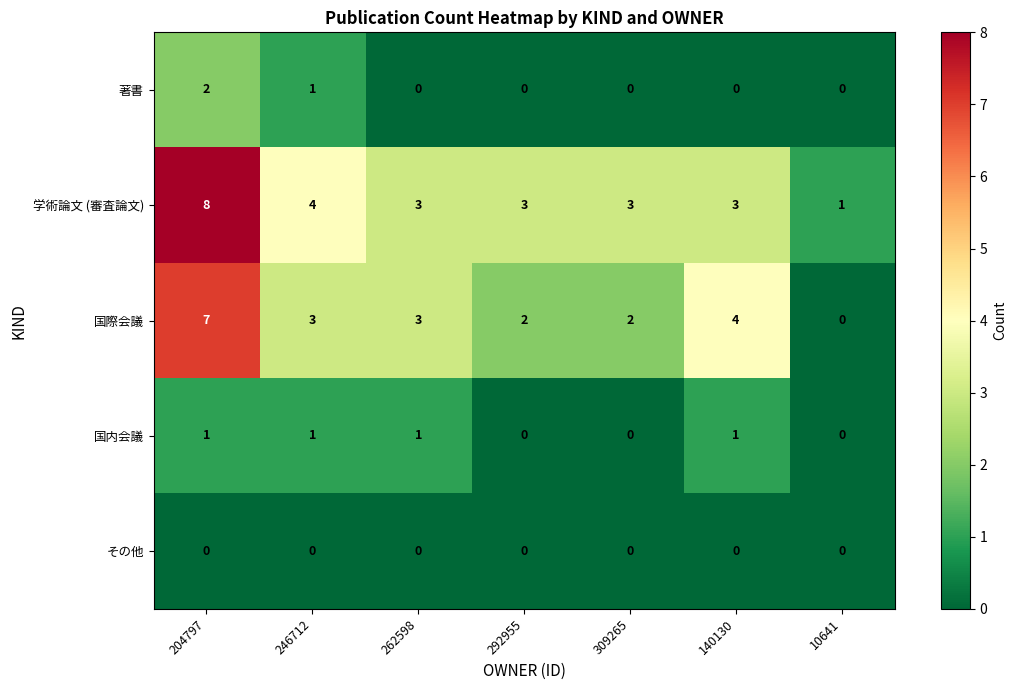

How many distinct data groups are displayed?

5